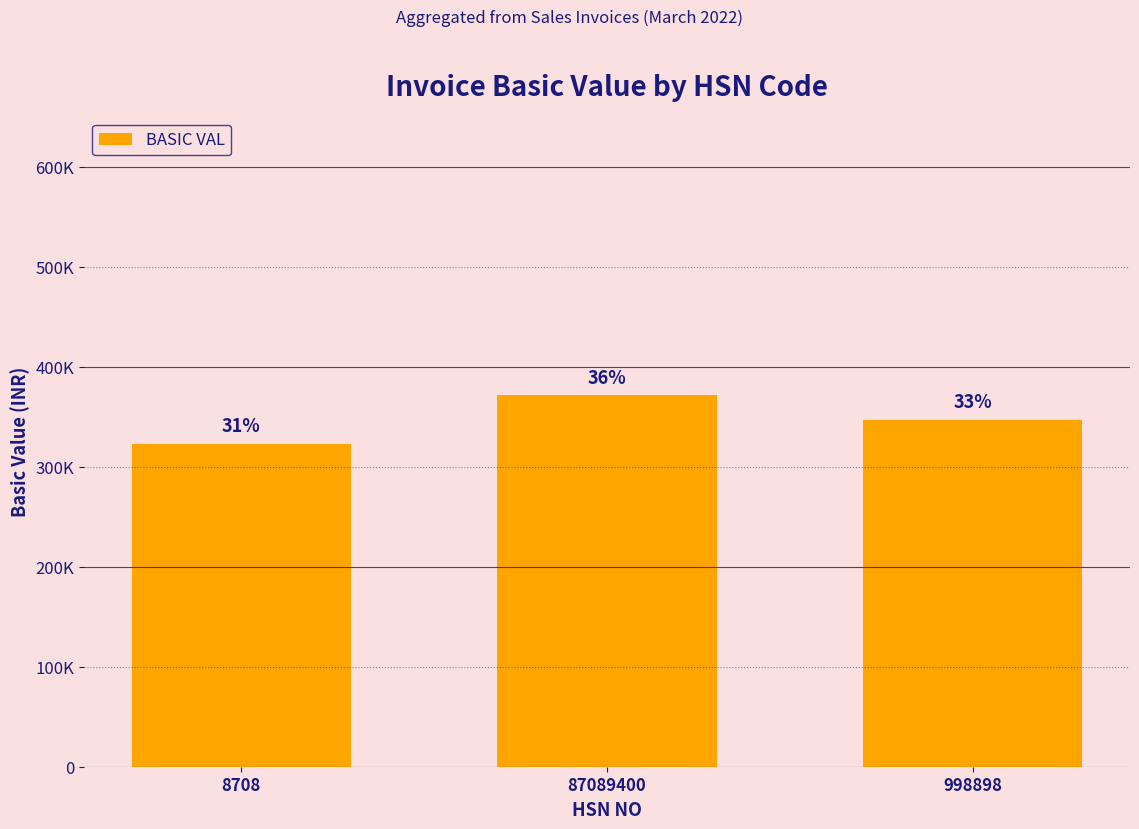

Are the bars horizontal?

No